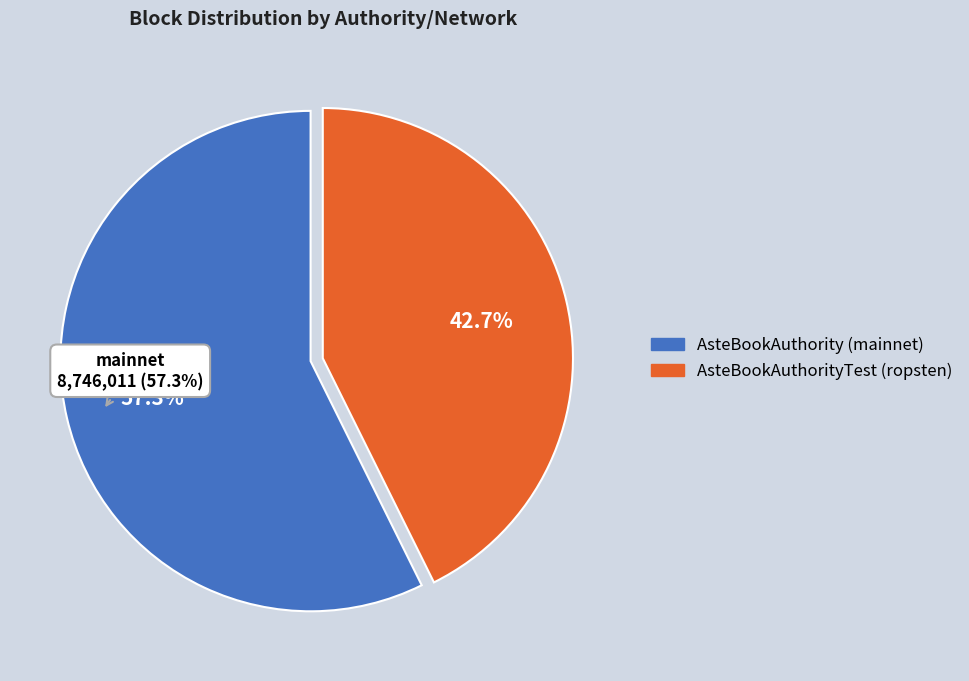

The AsteBookAuthority (mainnet) slice represents 51% of the pie. True or false?

False